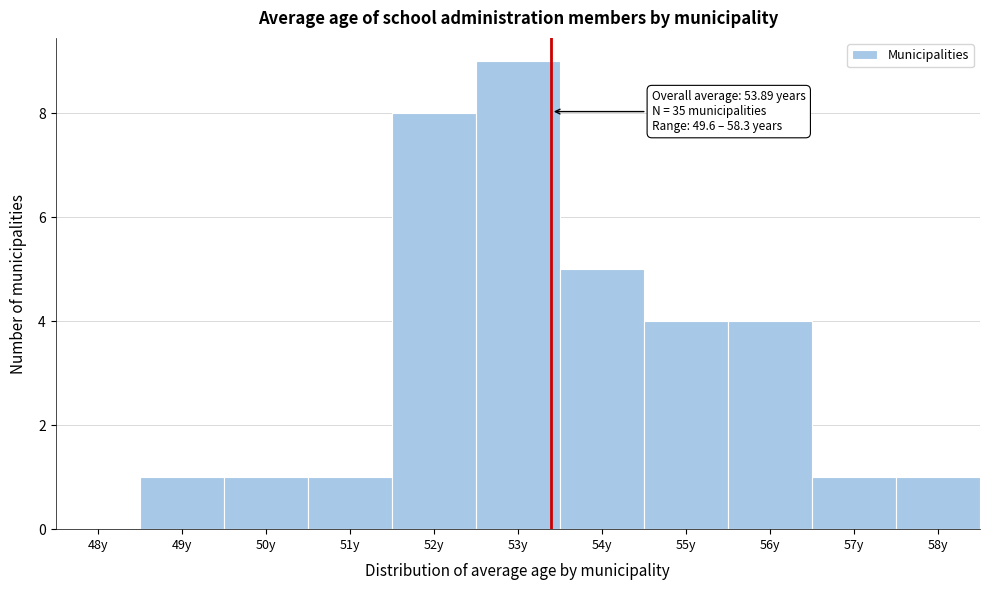

Reading left to right, list all the values displayed in this chart.

48y=0	49y=1	50y=1	51y=1	52y=8	53y=9	54y=5	55y=4	56y=4	57y=1	58y=1